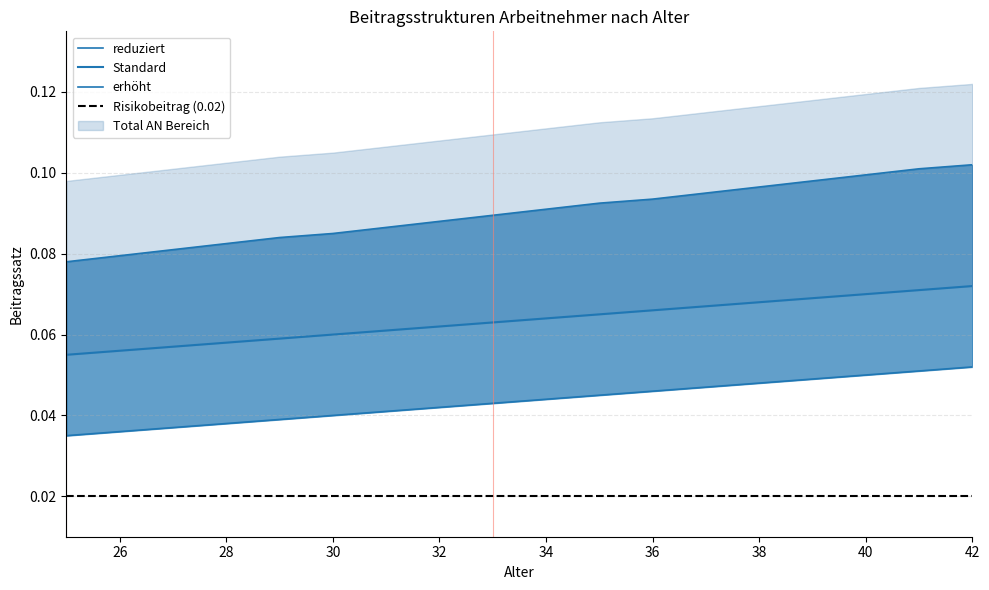

Count the Standard values in the range 0 to 1.

18